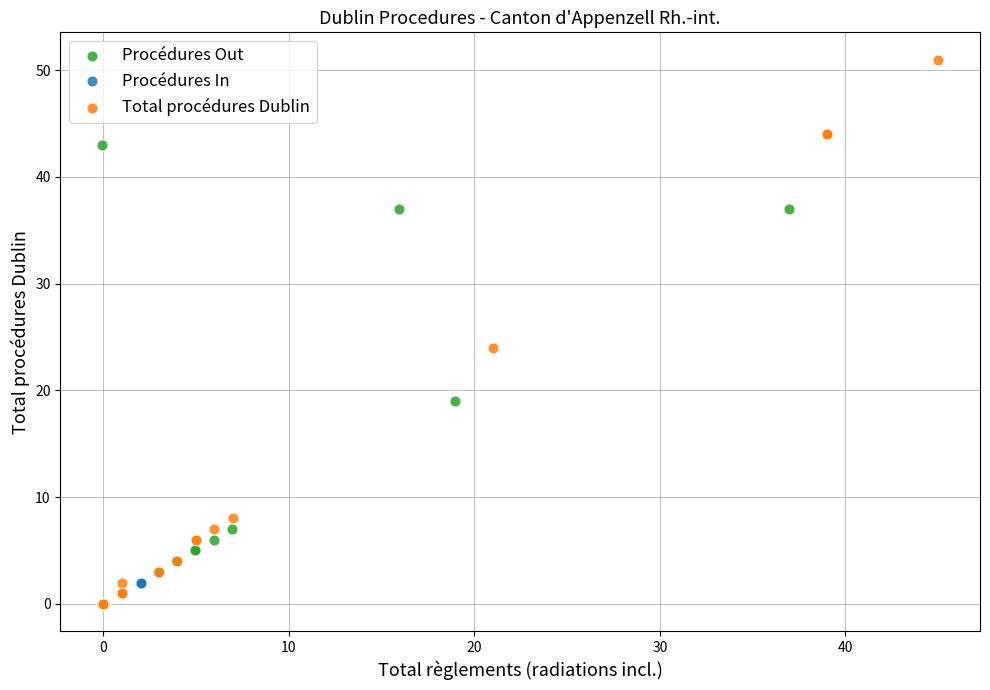

Which series reaches the maximum Y coordinate?

Total procédures Dublin